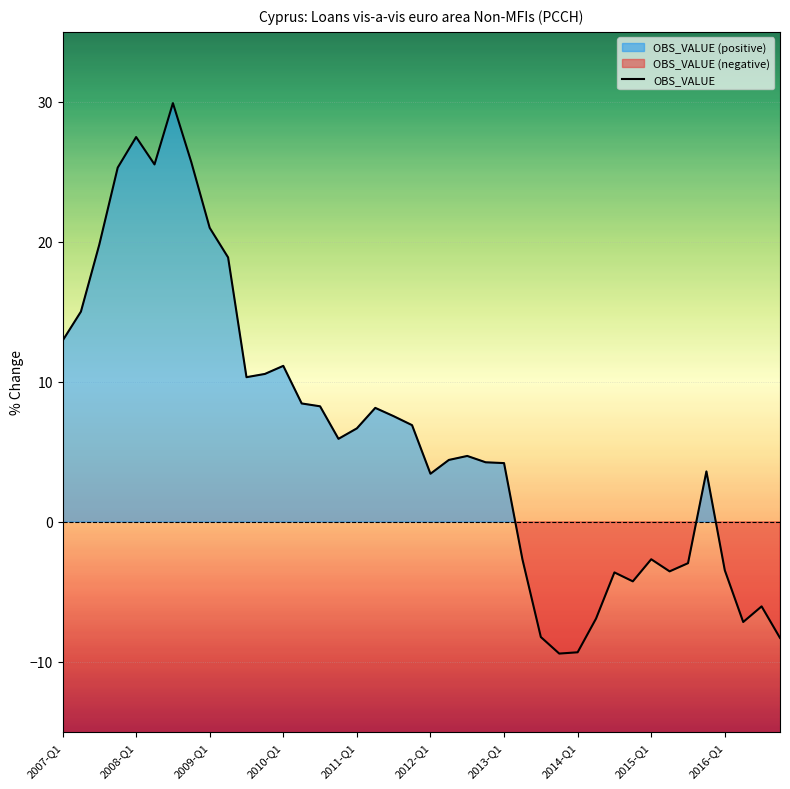

How many values are below zero?

14